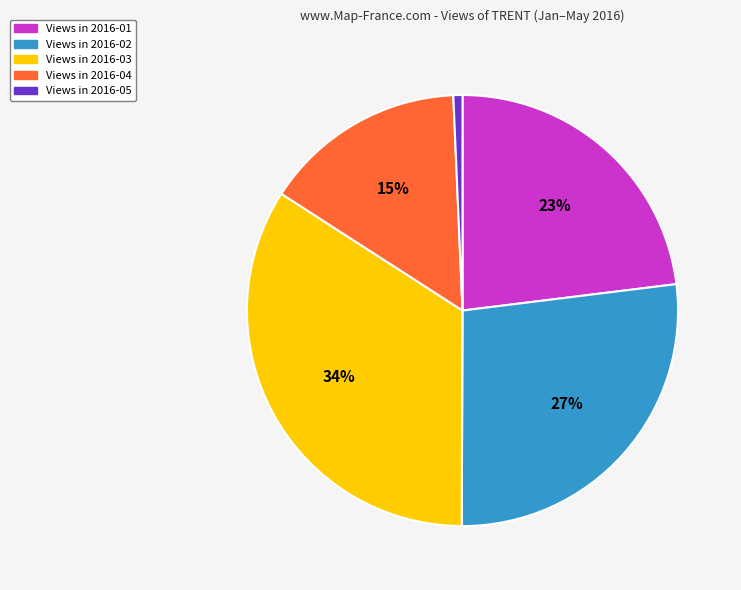

To the nearest percent, what is the average slice percentage?

20%